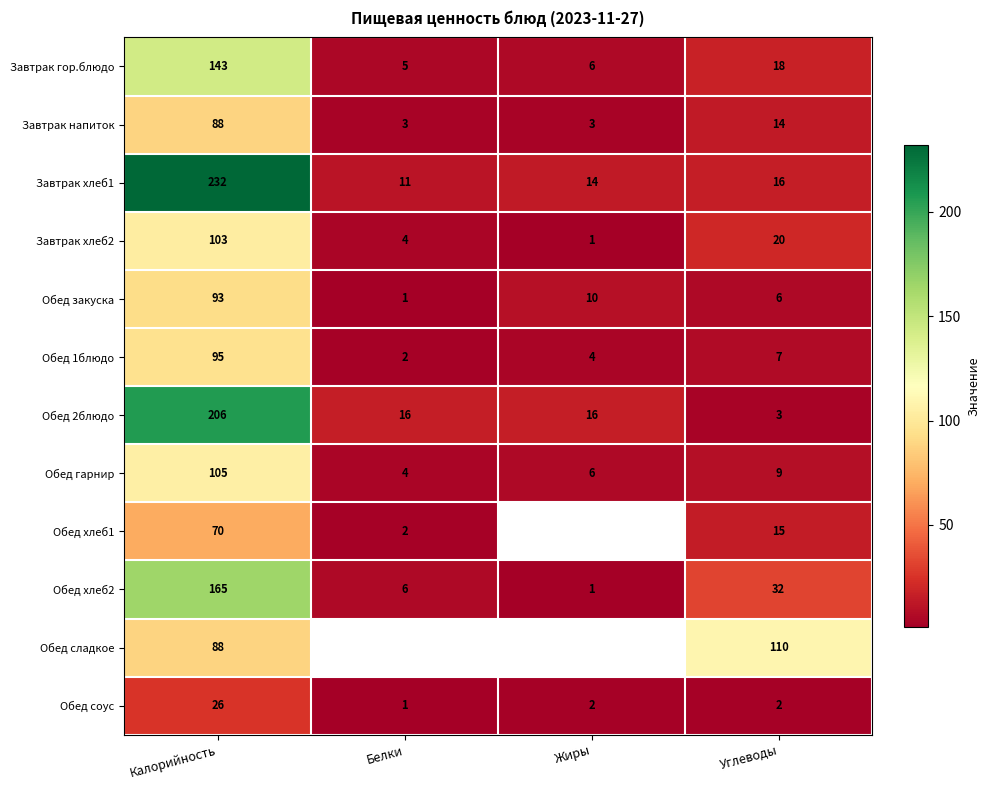

What is the difference between the maximum and minimum values in the Обед хлеб2 series?

164